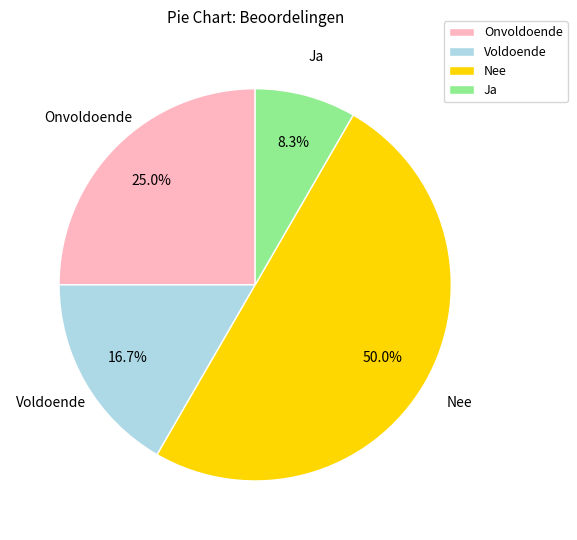

How many slices are in this pie chart?

4